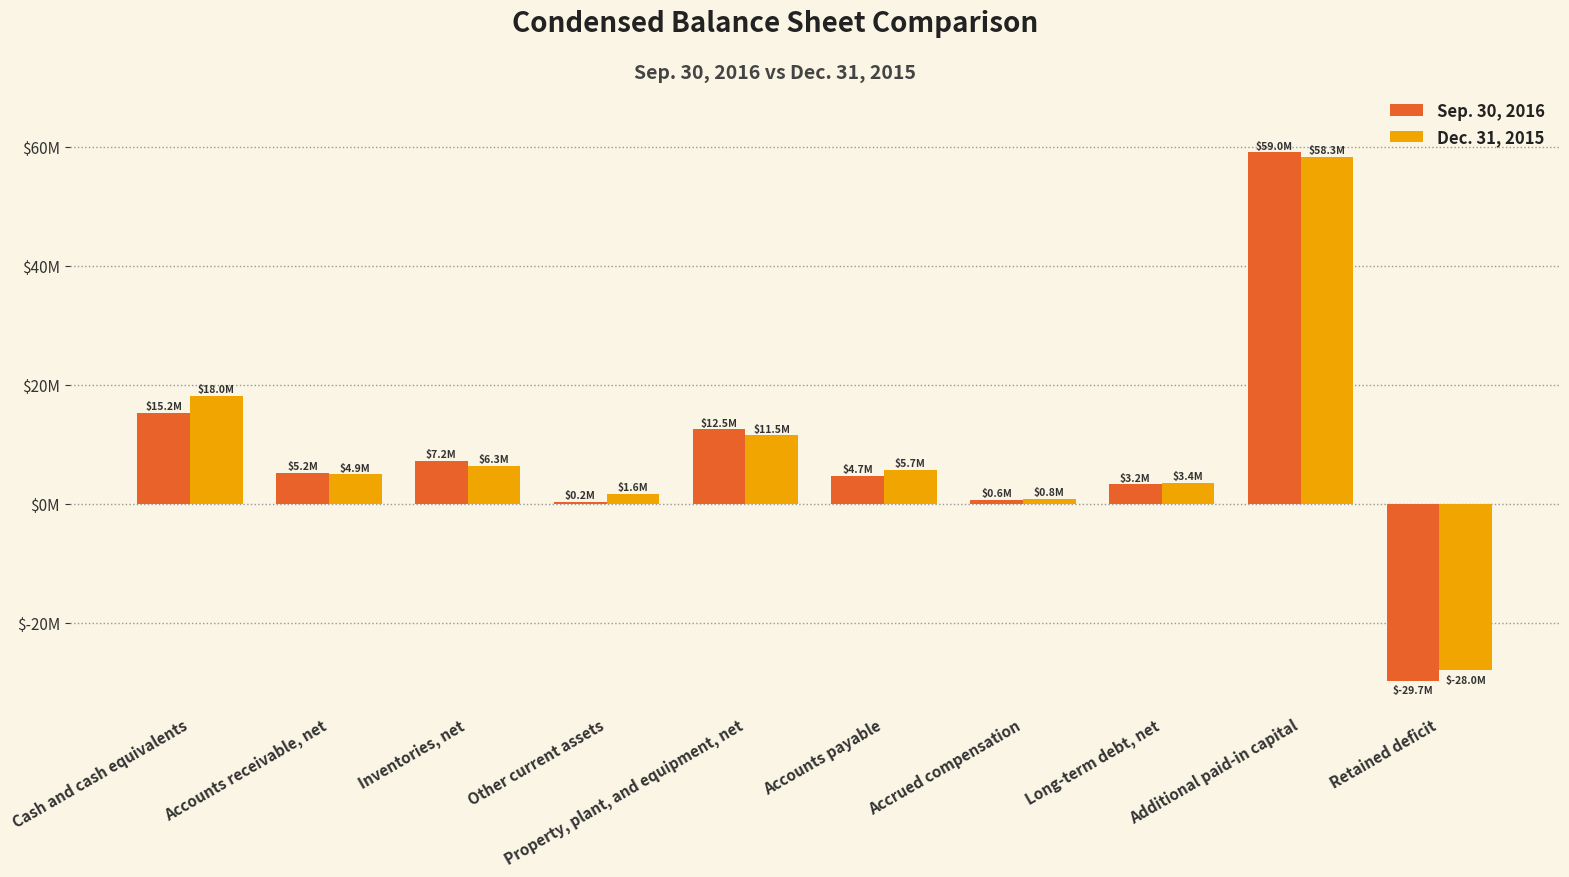

Are the bars grouped side by side (vs. stacked)?

Yes